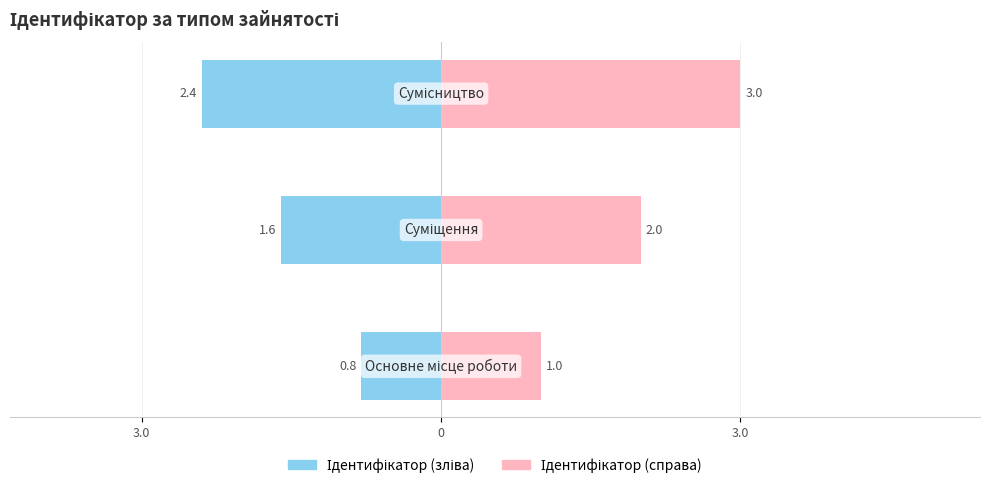

What is the value of the Ідентифікатор (справа) bar at the 3rd from the left?

1.0